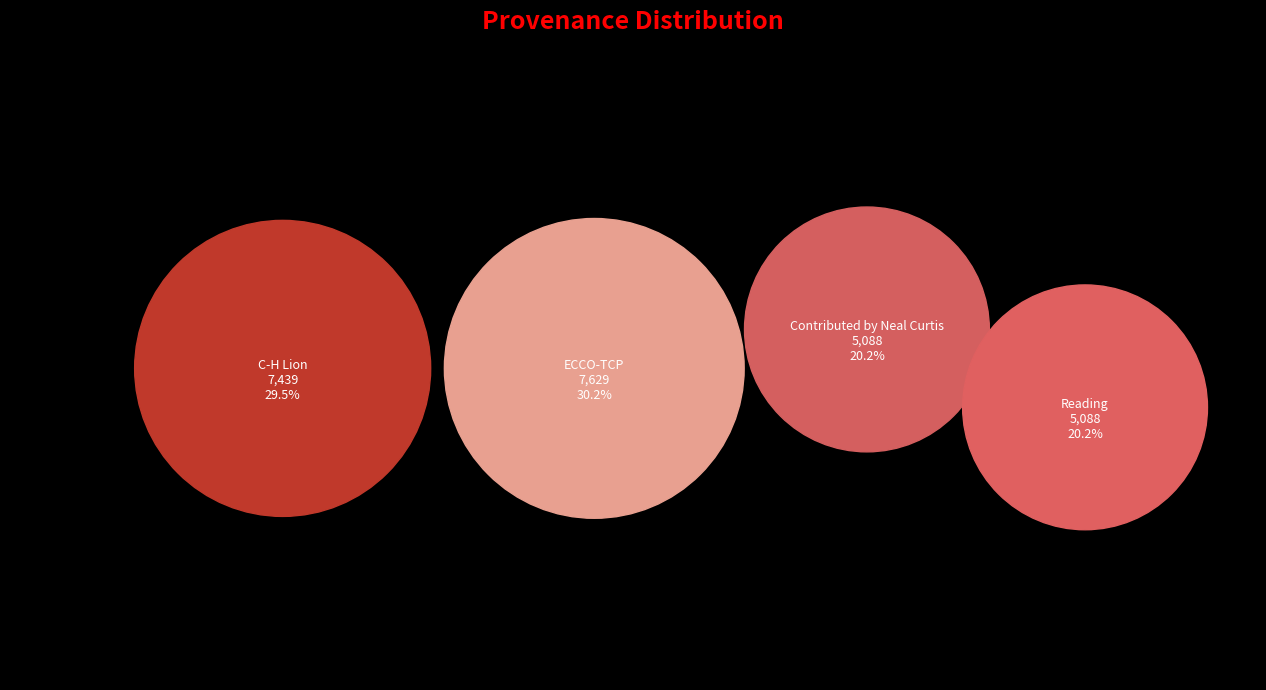

Which category has the smallest portion of the pie?

Contributed / Reading